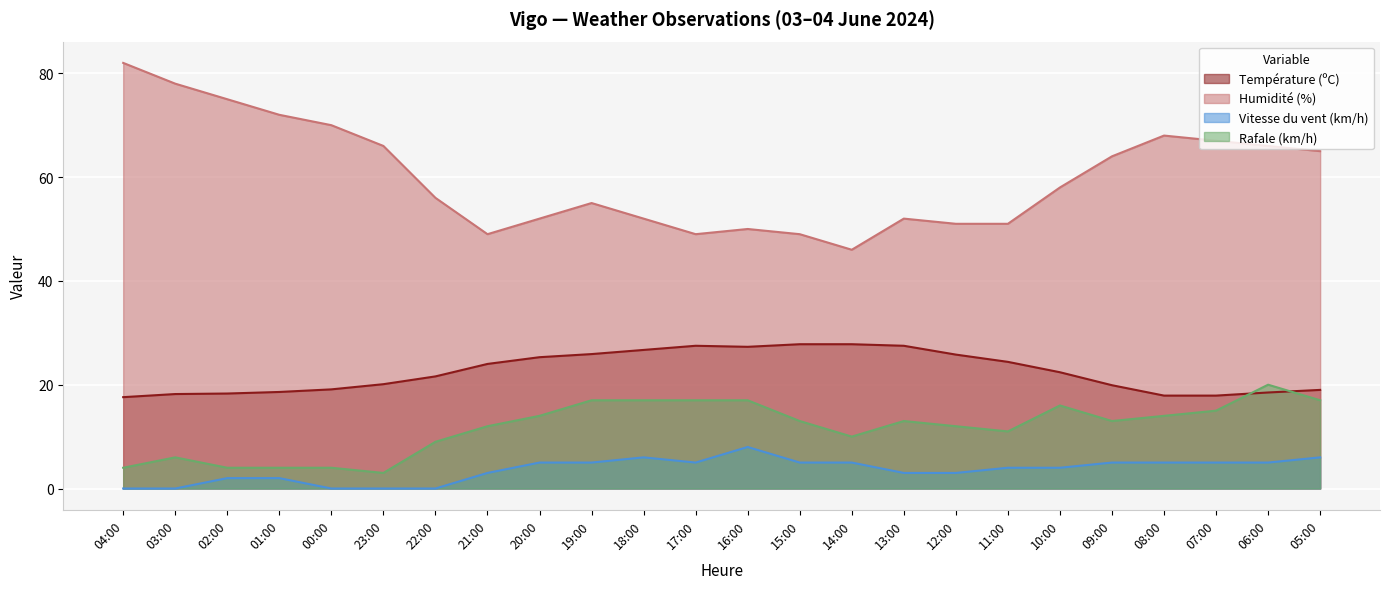

The Vitesse du vent (km/h) series shows 7.9 at 14:00. True or false?

False